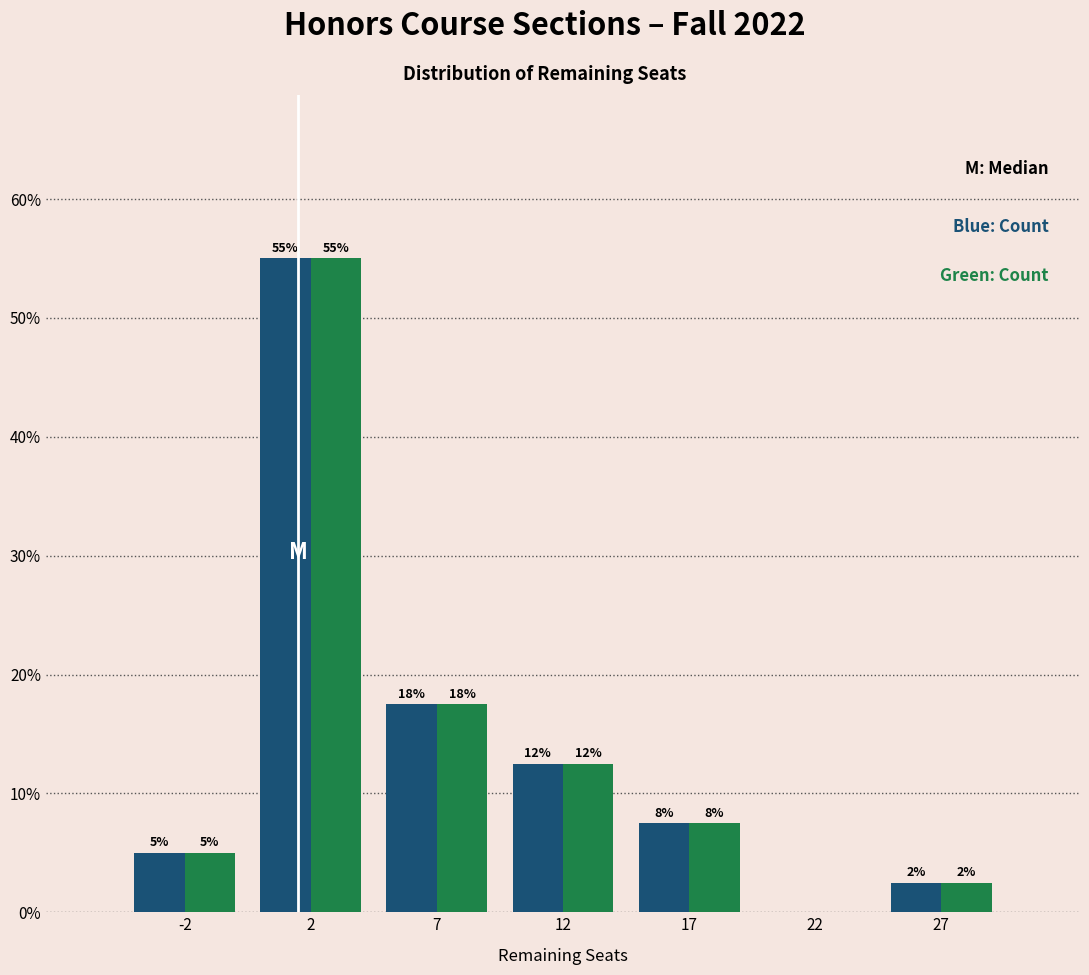

How many groups of bars are there?

7